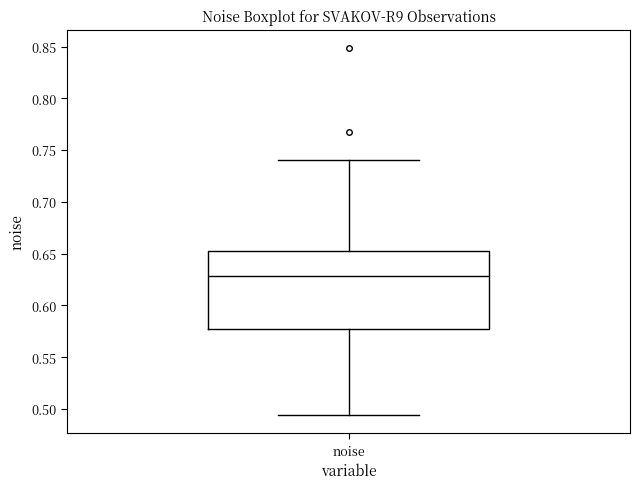

Read this box plot against the y-axis: the position of the median line, the range covered by the box, and the ends of both whiskers. The values are not printed on the chart, so give them approximately, as read against the axis.

median 0.630, box 0.575 to 0.655, whiskers 0.495 to 0.740